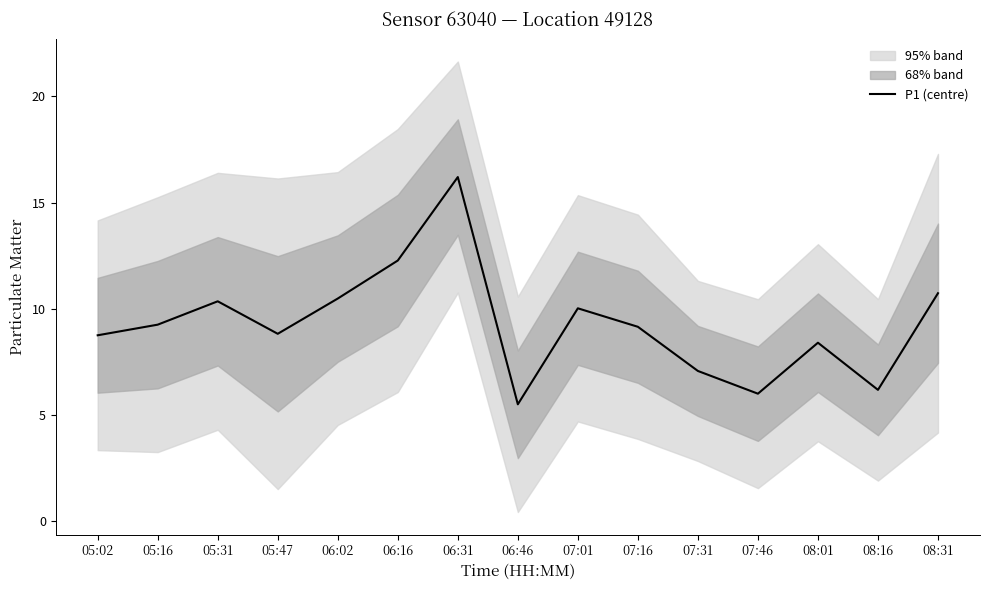

Where is the first local maximum?

05:31